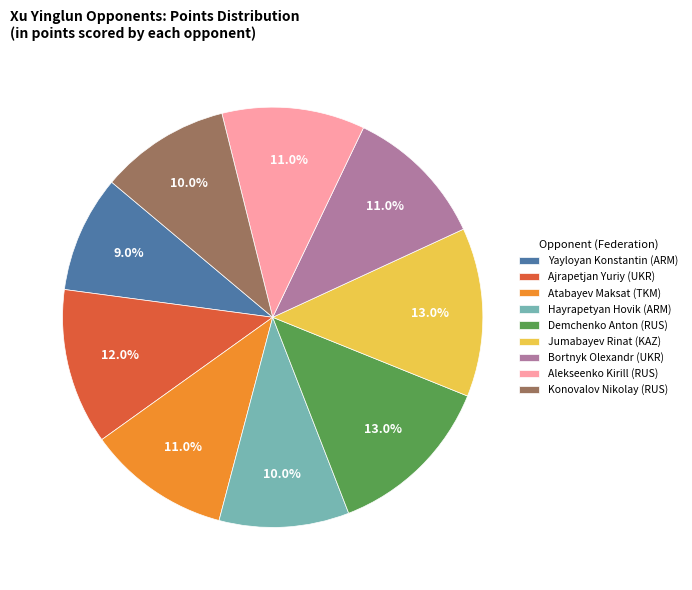

Is it true that Konovalov Nikolay (RUS) is 2% of the pie?

False